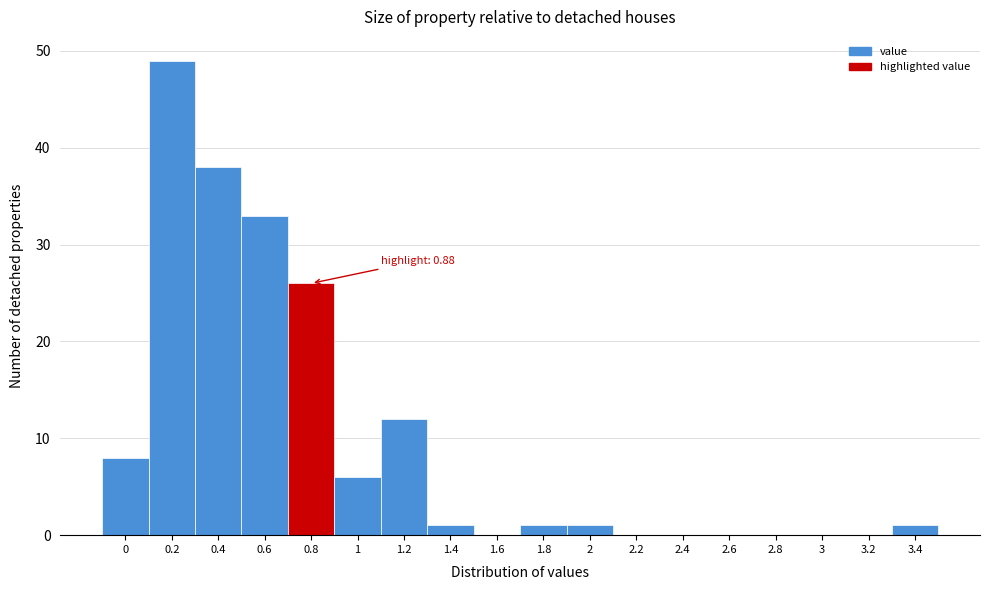

Reading left to right, transcribe all the data shown in this chart.

0=8	0.2=49	0.4=38	0.6=33	0.8=26	1=6	1.2=12	1.4=1	1.6=0	1.8=1	2=1	2.2=0	2.4=0	2.6=0	2.8=0	3=0	3.2=0	3.4=1